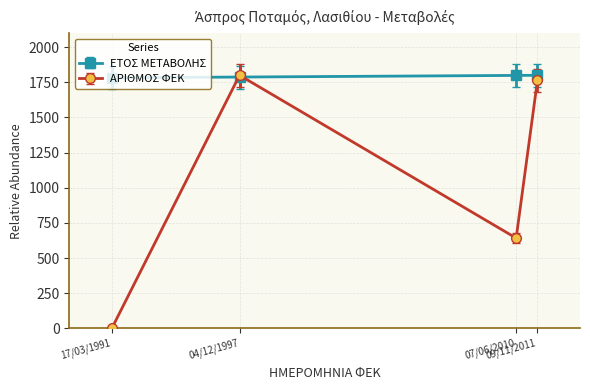

Which series has the largest total across all categories?

ΕΤΟΣ ΜΕΤΑΒΟΛΗΣ